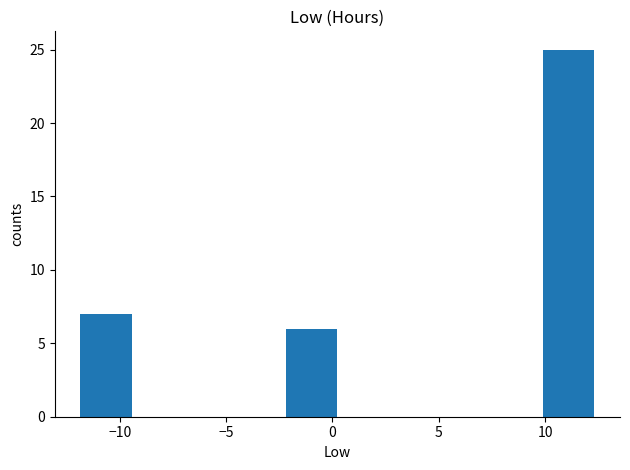

Reading left to right, list every bar in this chart as the range it spans on the x-axis followed by its height. Neither the bar edges nor the heights are printed on the chart, so give them approximately, as read against the axes.

-12.0 to -9.5: 7
-9.5 to -7.0: 0
-7.0 to -4.5: 0
-4.5 to -2.0: 0
-2.0 to 0.0: 6
0.0 to 2.5: 0
2.5 to 5.0: 0
5.0 to 7.5: 0
7.5 to 10.0: 0
10.0 to 12.5: 25